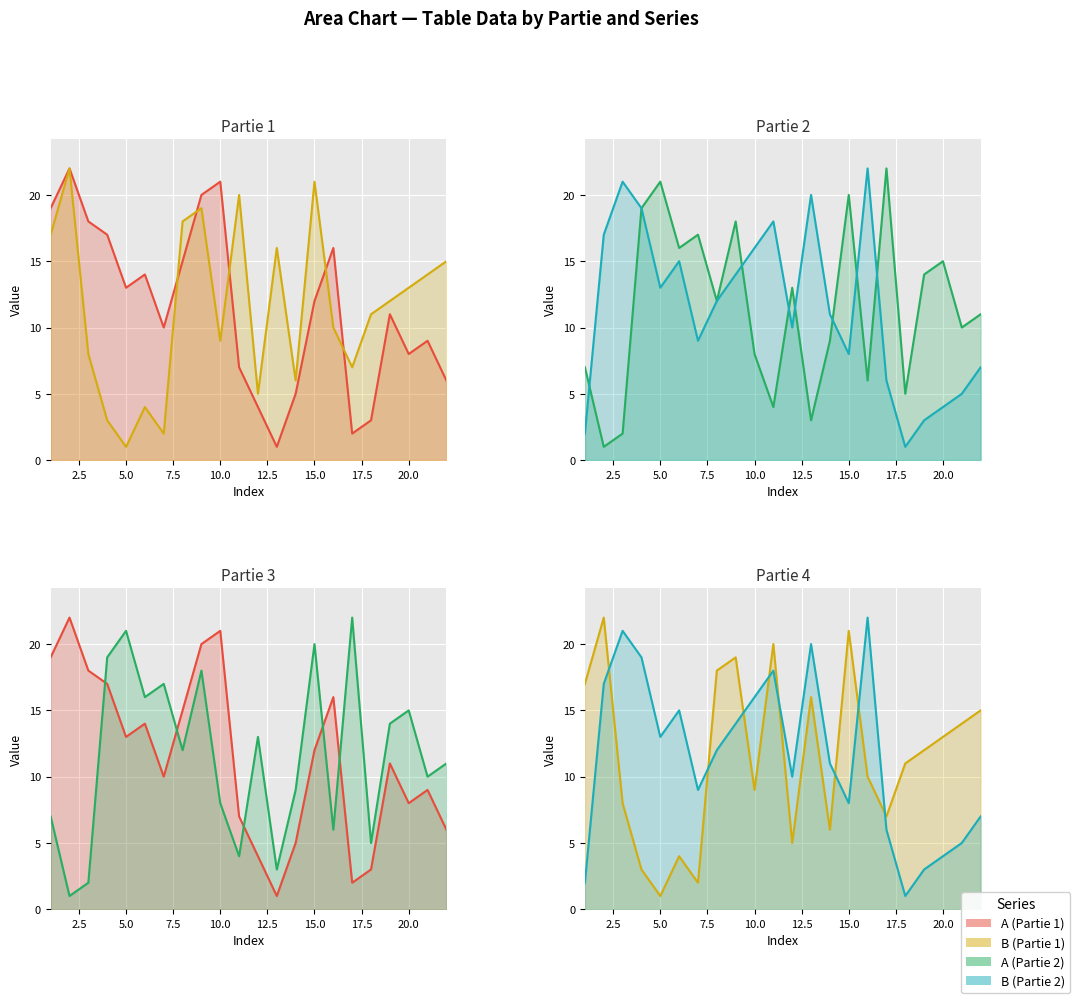

True or false: B (Partie 1) line and A (Partie 1) line cross at least once.

True